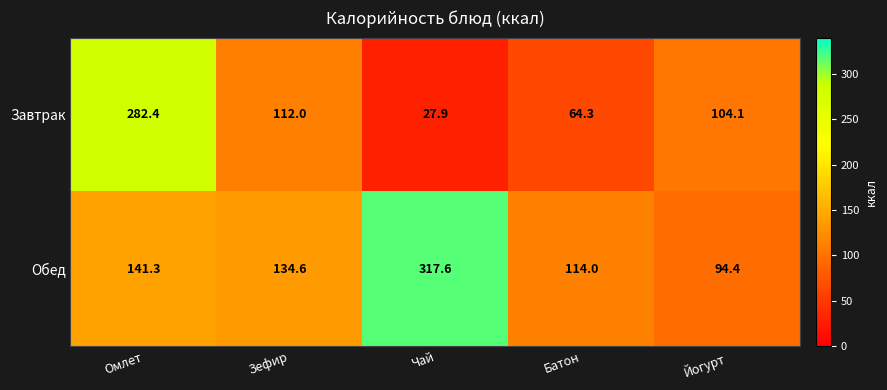

Which series has the largest total across all categories?

Обед